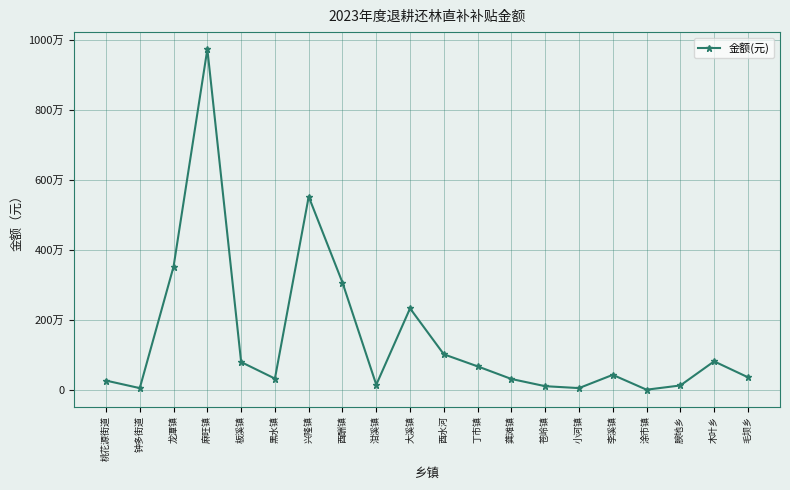

What position from the left is 桃花源街道?

1